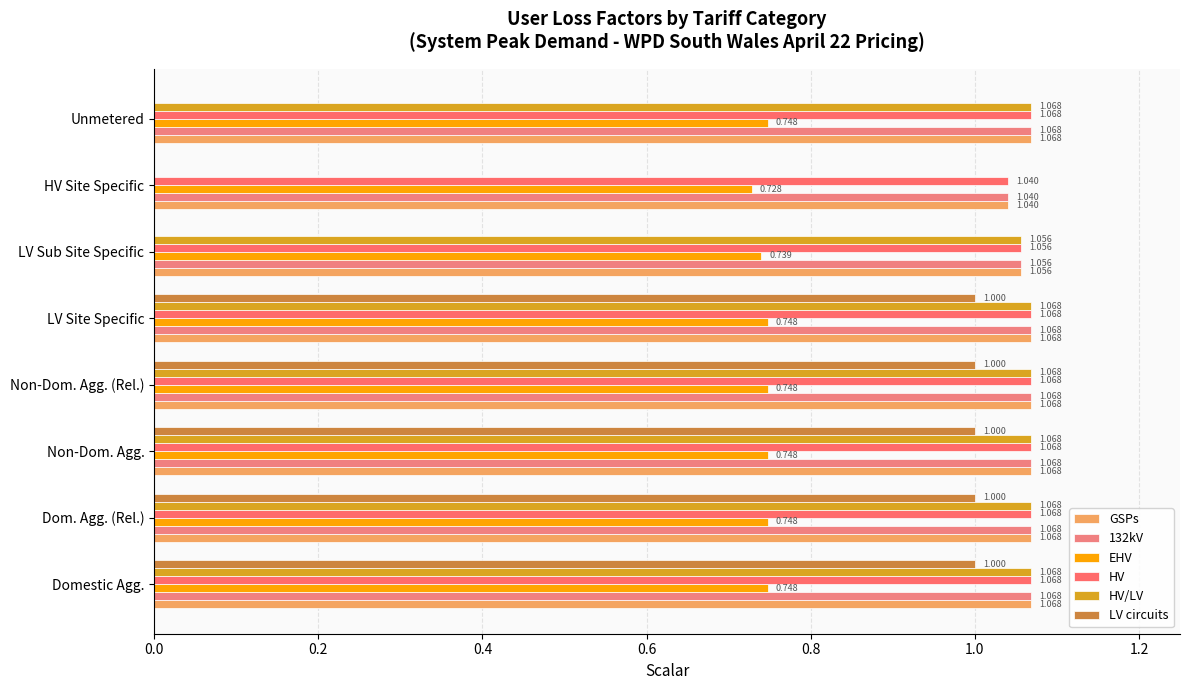

Which series has the largest range (max minus min)?

HV/LV